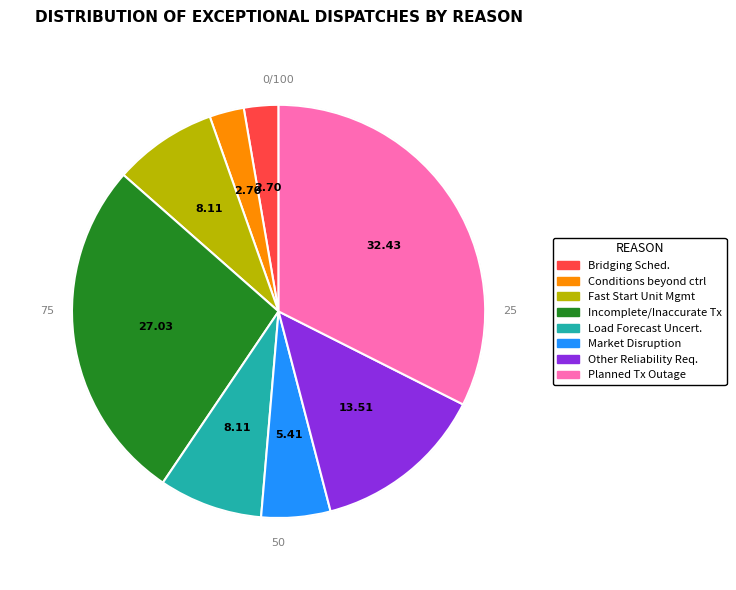

Does any single category account for the majority?

No